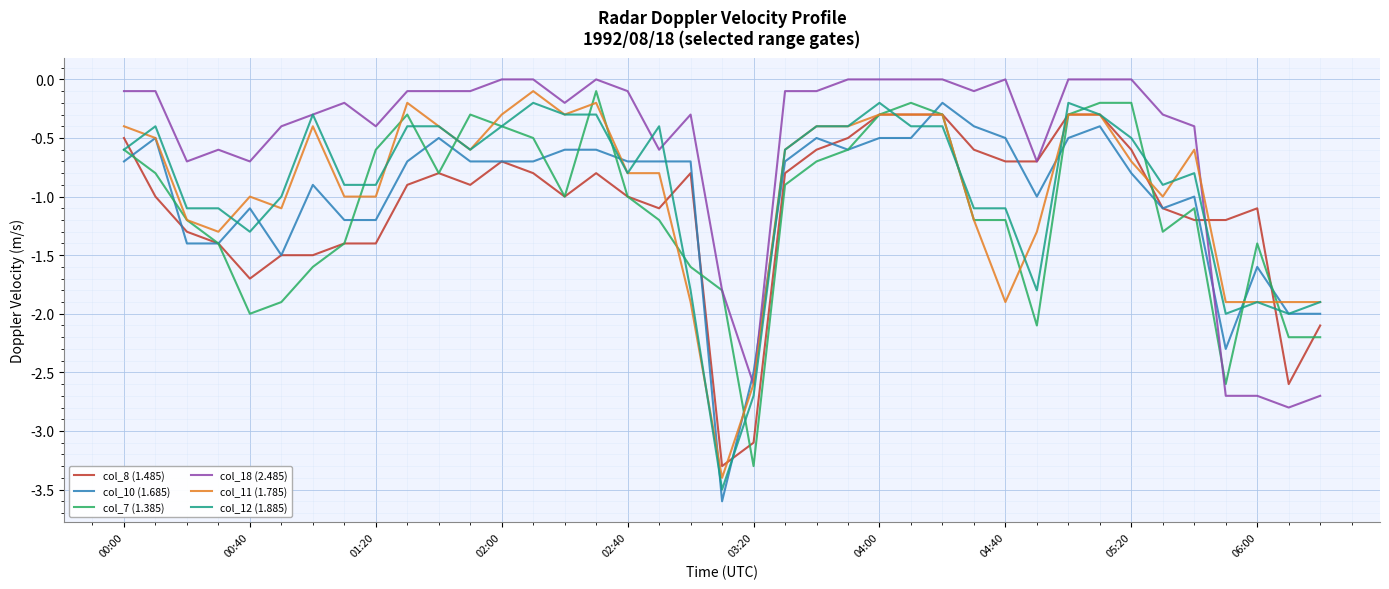

Which series has the largest total across all categories?

col_18 (2.485)